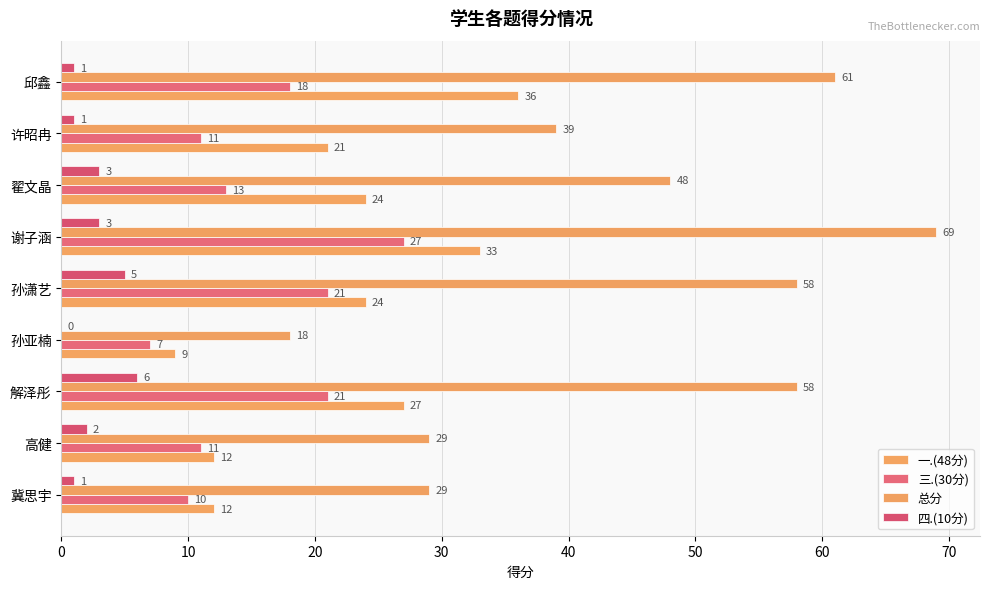

Count the number of data series in this chart.

4